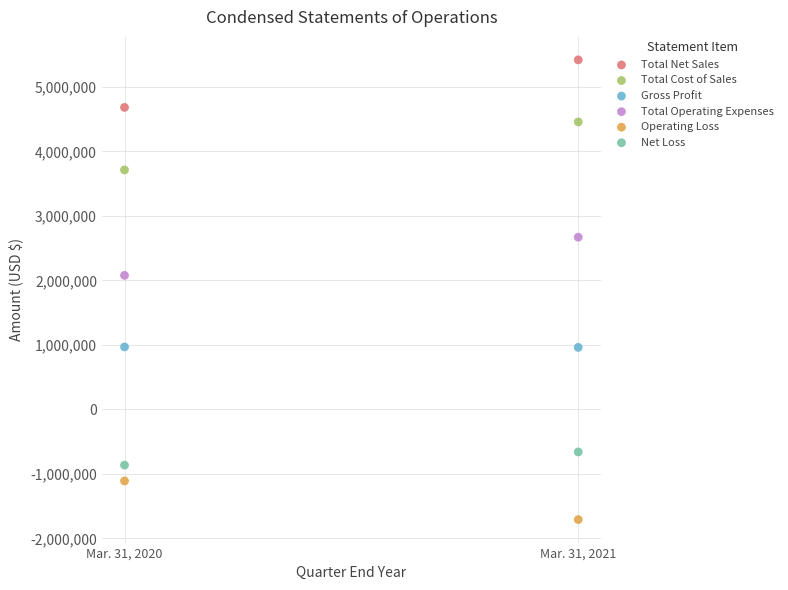

Which series contains the lowest Y value?

Operating Loss